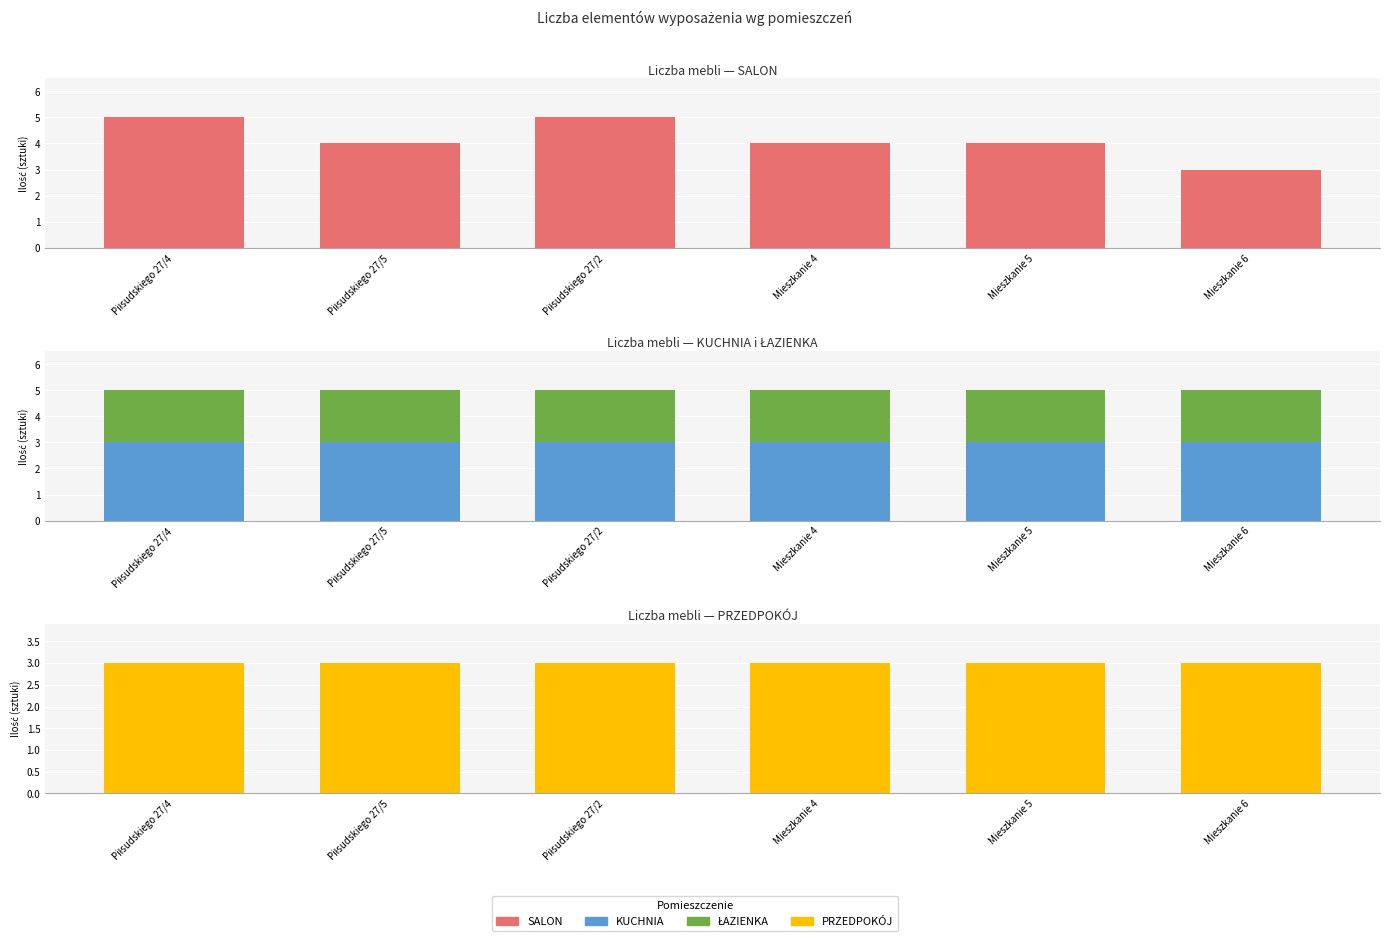

At how many categories does at least one series exceed 4?

2